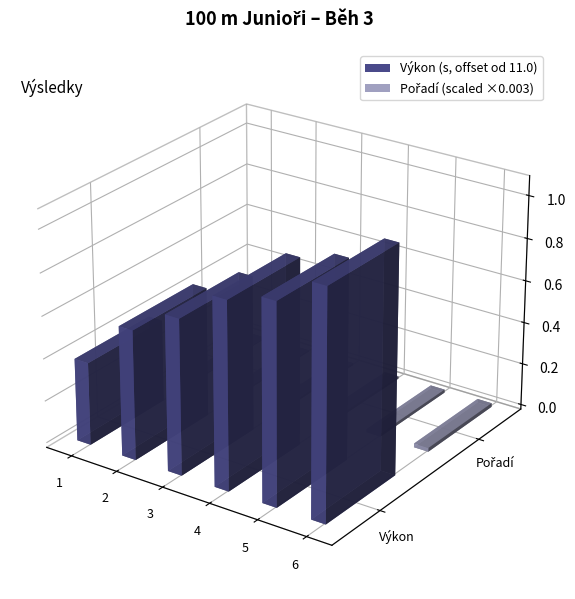

Is the value of Výkon at Rusek Jakub greater than the value of Pořadí at Kratochvíl Ondřej?

Yes